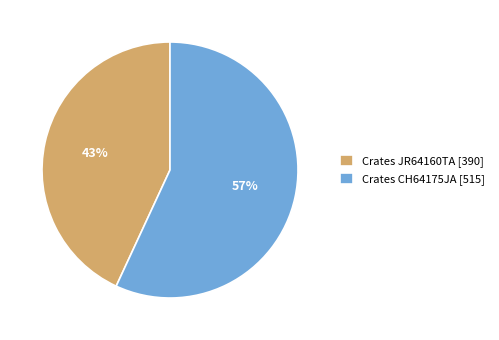

Is the sum of Crates CH64175JA [515] and Crates JR64160TA [390] greater than half?

Yes